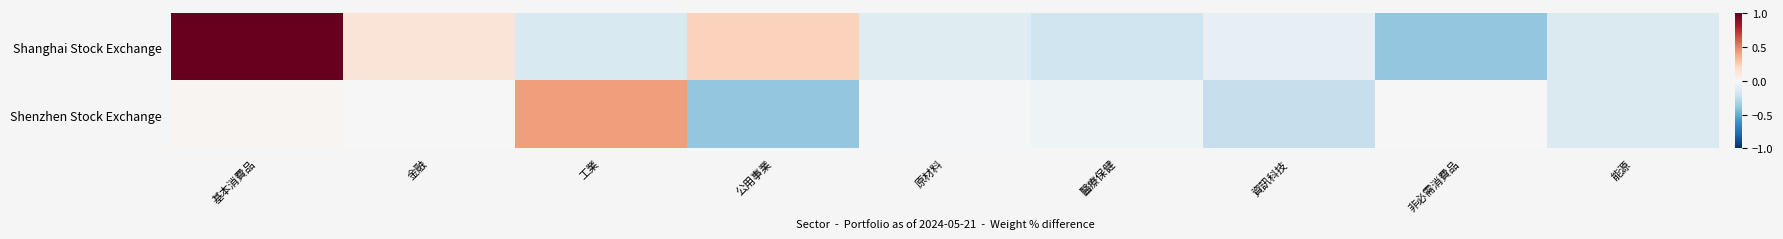

Reading left to right, transcribe all the data shown in this chart.

Shanghai Stock Exchange: 基本消費品=1.0	金融=0.1	工業=-0.2	公用事業=0.2	原材料=-0.1	醫療保健=-0.2	資訊科技=-0.1	非必需消費品=-0.4	能源=-0.1
Shenzhen Stock Exchange: 基本消費品=0.0	金融=0.0	工業=0.4	公用事業=-0.4	原材料=-0.0	醫療保健=-0.0	資訊科技=-0.2	非必需消費品=-0.0	能源=-0.1